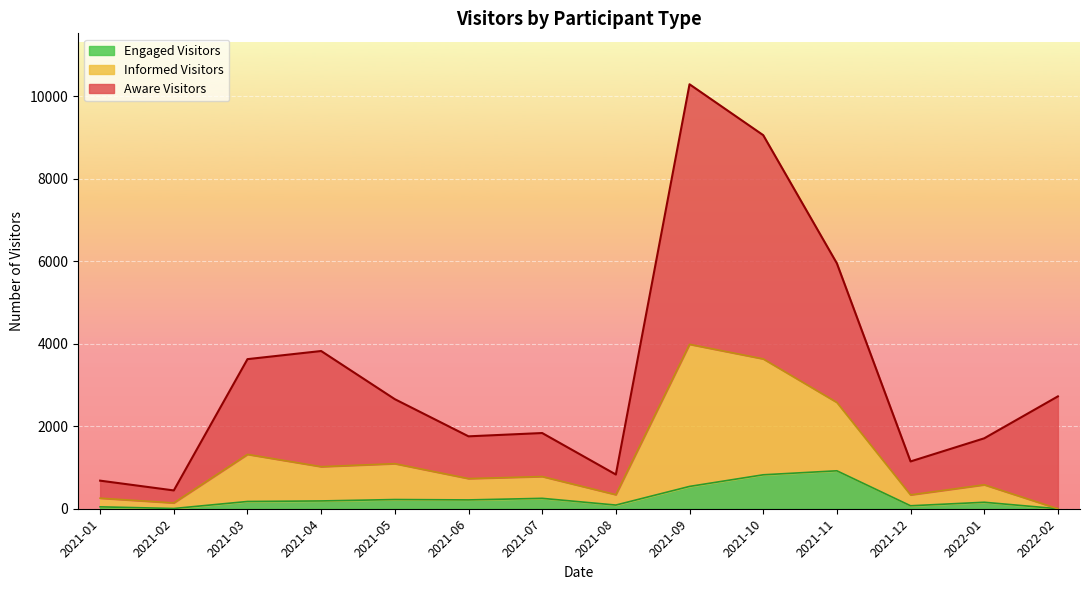

Rank the series by their average value, from lowest to highest.

Engaged Visitors, Informed Visitors, Aware Visitors